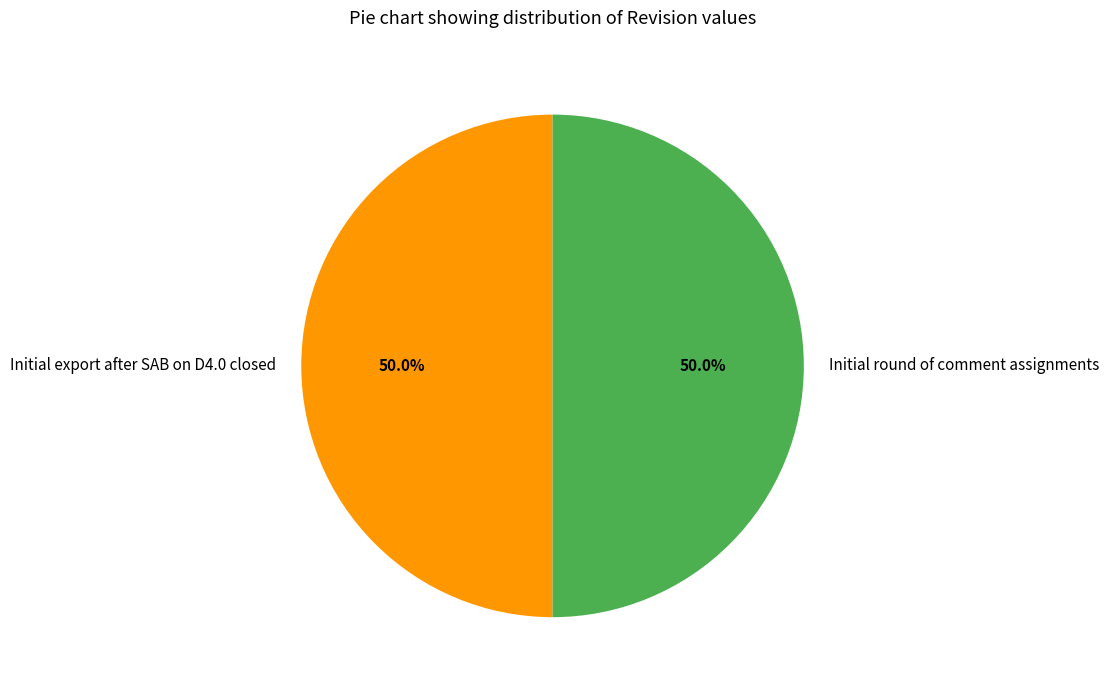

What portion of the pie excludes Initial export after SAB on D4.0 closed?

50.0%